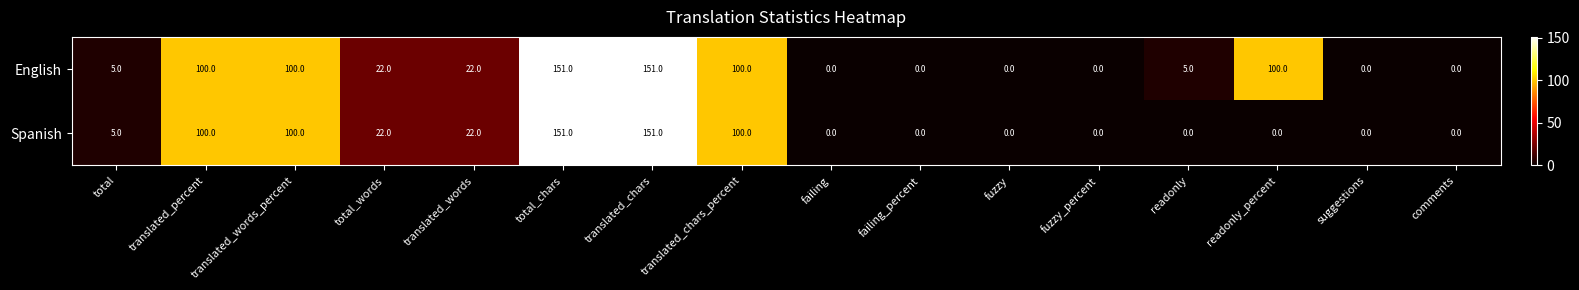

Which series has the largest total across all categories?

English